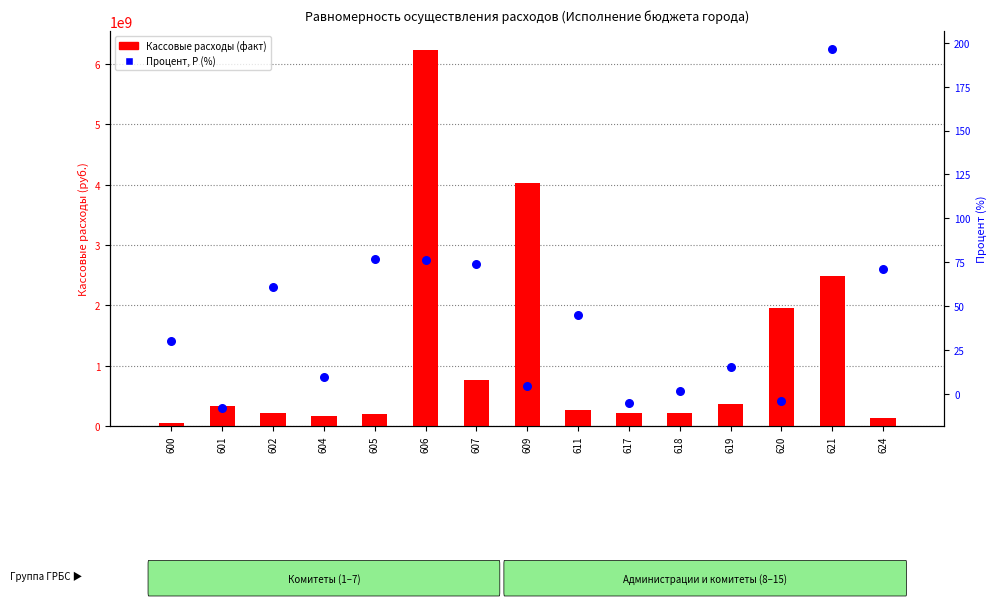

Which series has the largest total across all categories?

Кассовые расходы (факт)